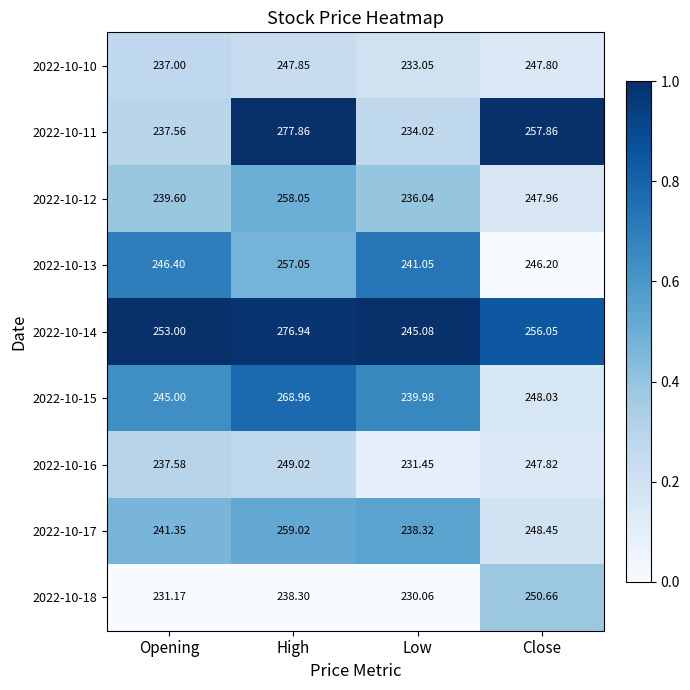

Is the value of 2022-10-11 at Opening greater than the value of 2022-10-17 at Low?

No